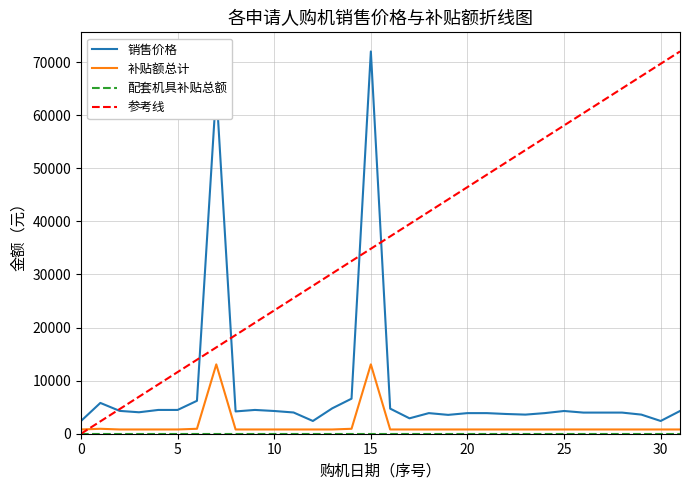

How many interior local peaks does the 补贴额总计 series have?

4